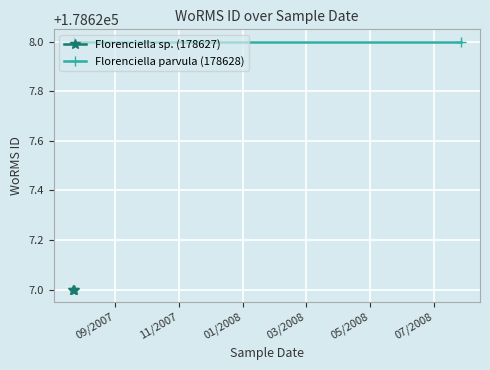

True or false: Florenciella parvula (178628) has a value of 287926 at 11/2007.

False